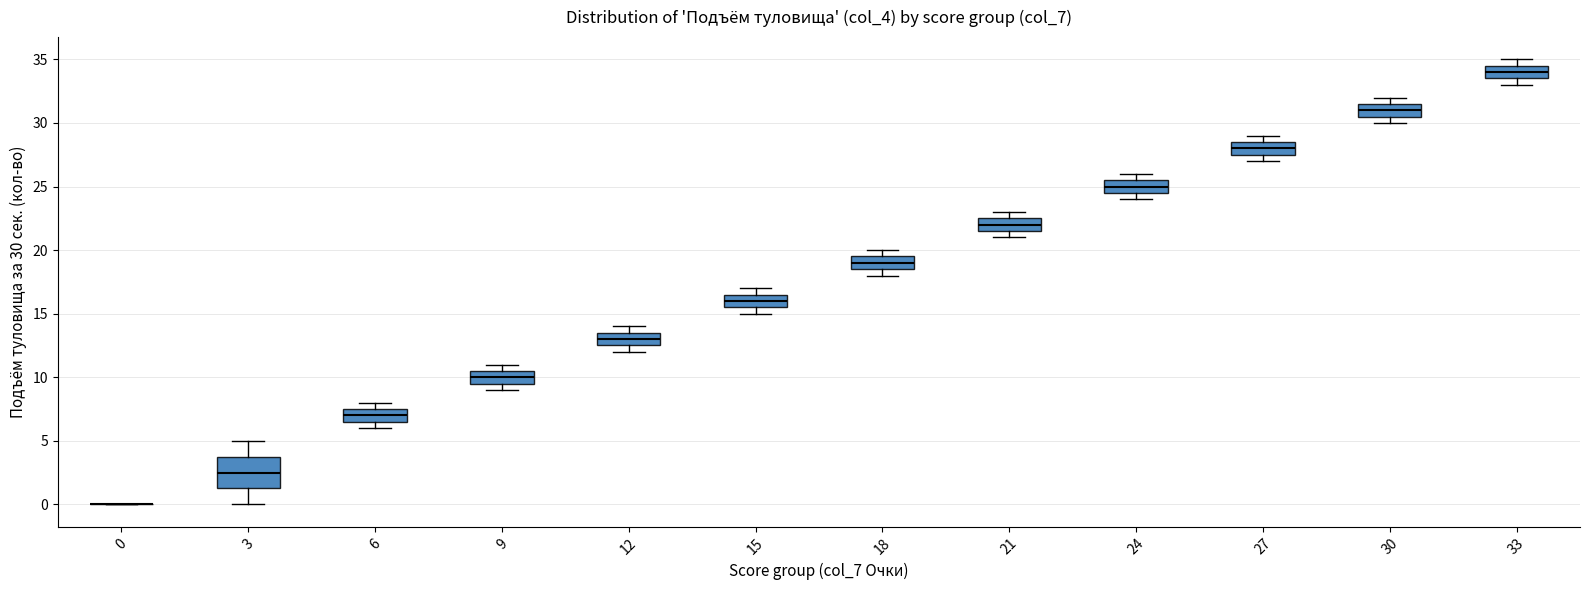

Comparing the boxes themselves (not the whiskers), which one is the tallest?

3